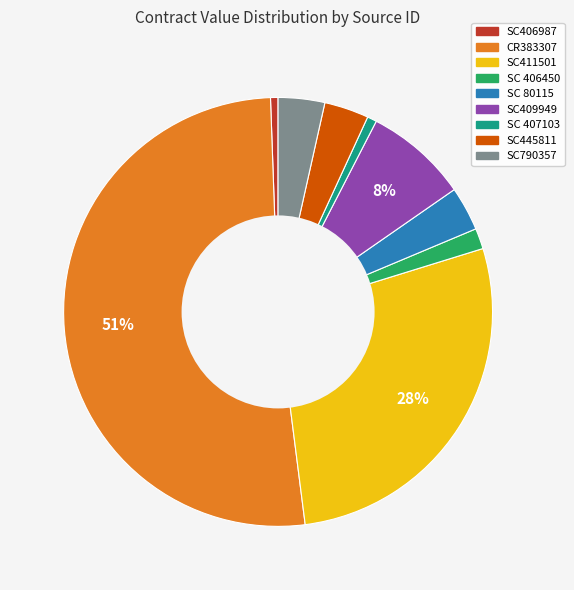

To the nearest percent, what portion does SC790357 represent?

4%